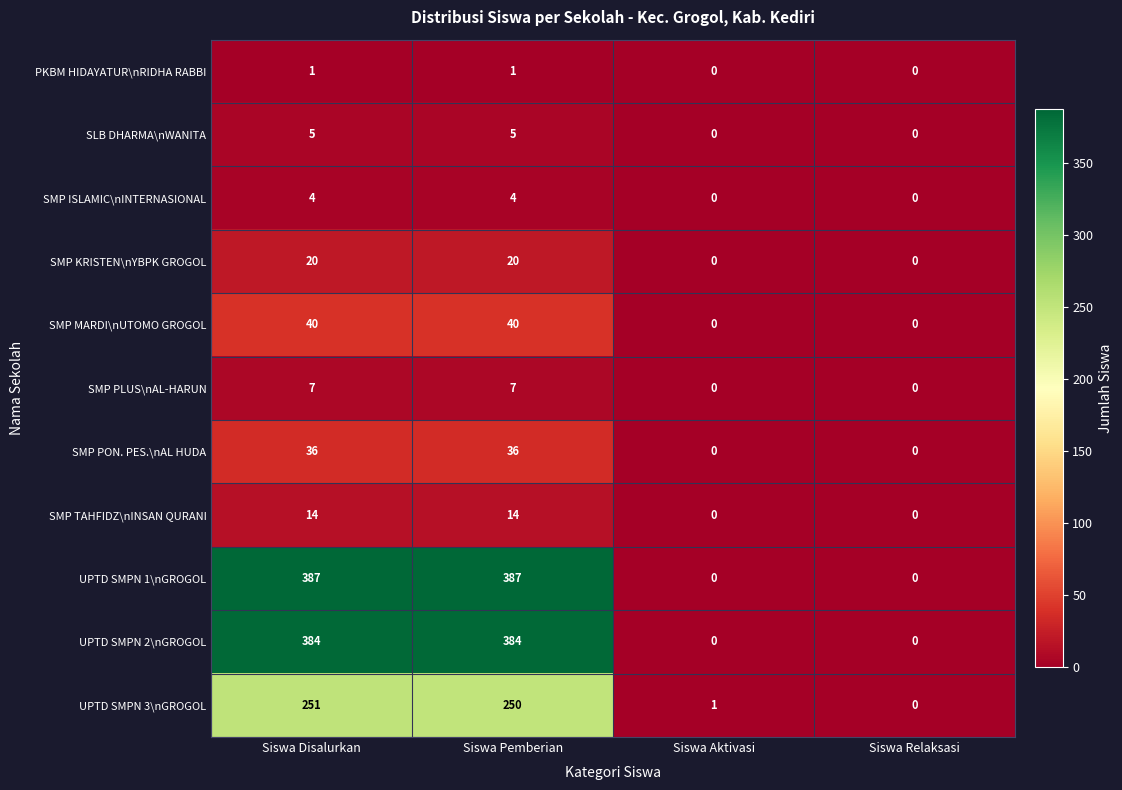

Rank the series at Siswa Pemberian from lowest to highest value.

PKBM HIDAYATUR\nRIDHA RABBI, SMP ISLAMIC\nINTERNASIONAL, SLB DHARMA\nWANITA, SMP PLUS\nAL-HARUN, SMP TAHFIDZ\nINSAN QURANI, SMP KRISTEN\nYBPK GROGOL, SMP PON. PES.\nAL HUDA, SMP MARDI\nUTOMO GROGOL, UPTD SMPN 3\nGROGOL, UPTD SMPN 2\nGROGOL, UPTD SMPN 1\nGROGOL